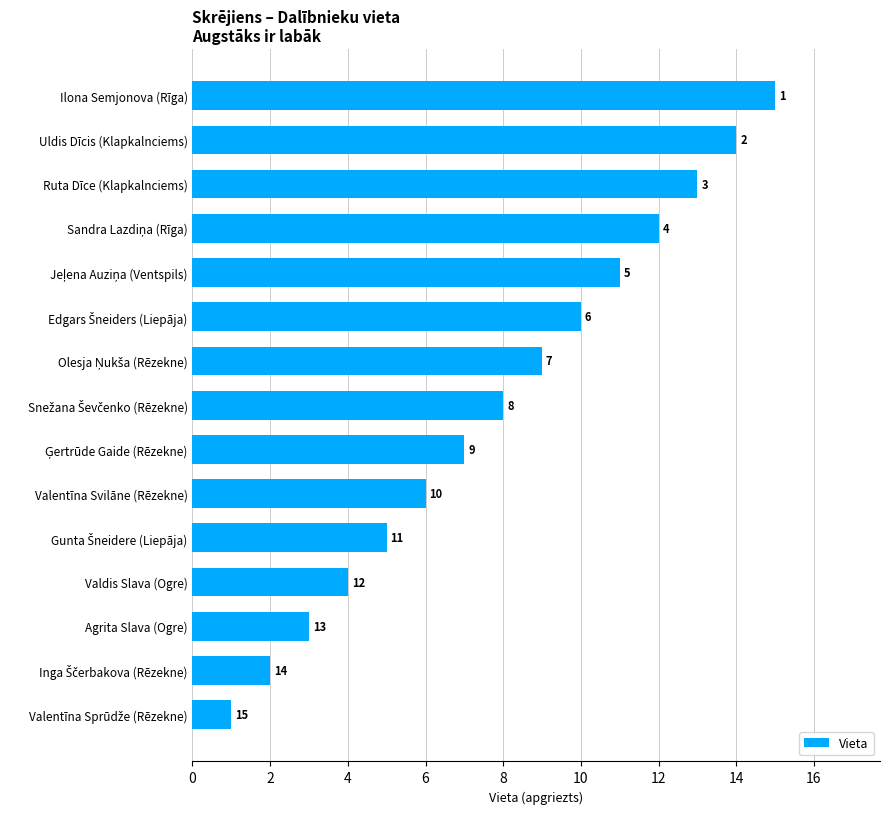

Reading top to bottom, list all the values displayed in this chart.

15	14	13	12	11	10	9	8	7	6	5	4	3	2	1